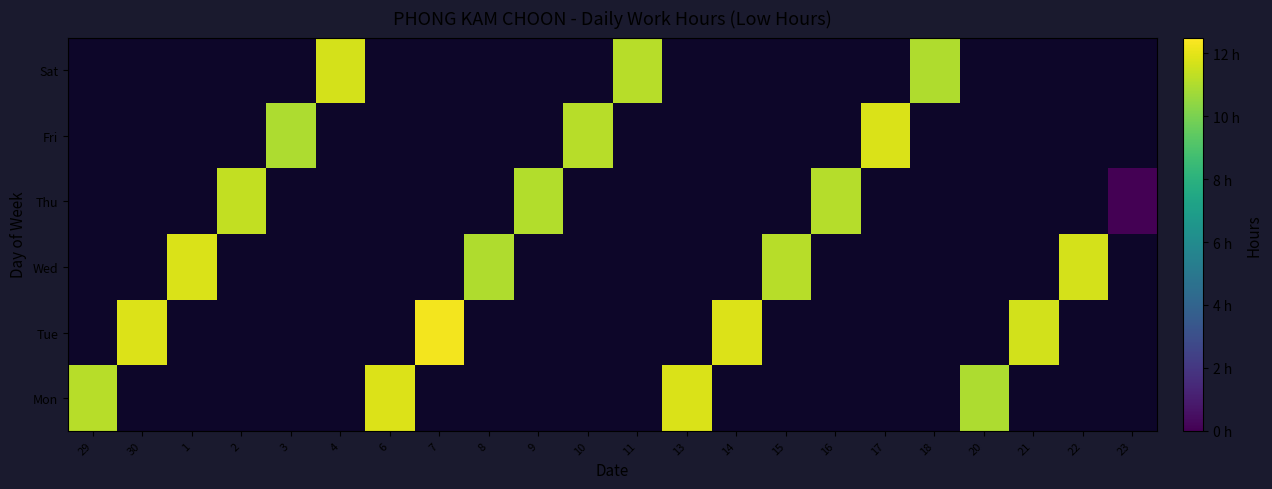

What is the greatest value displayed?

12.3